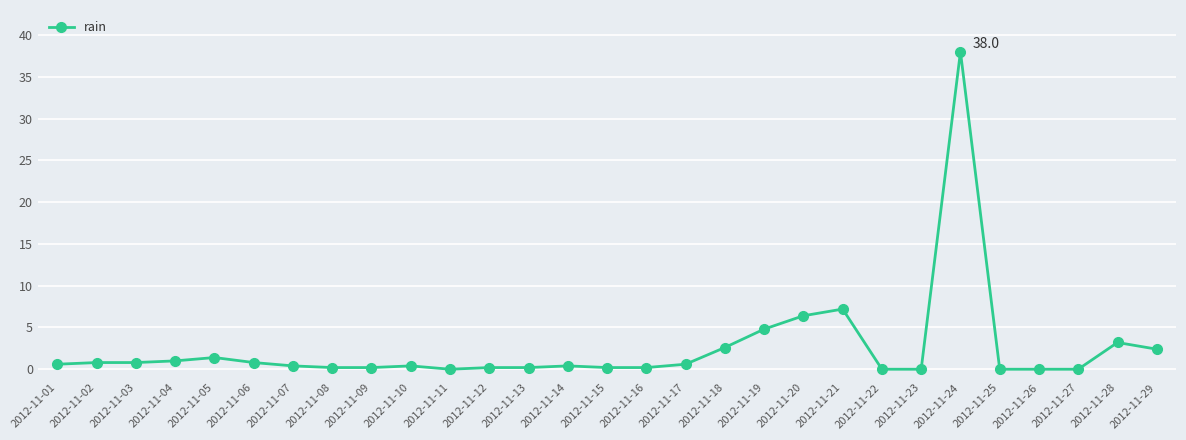

What is the sum of all values?

73.0